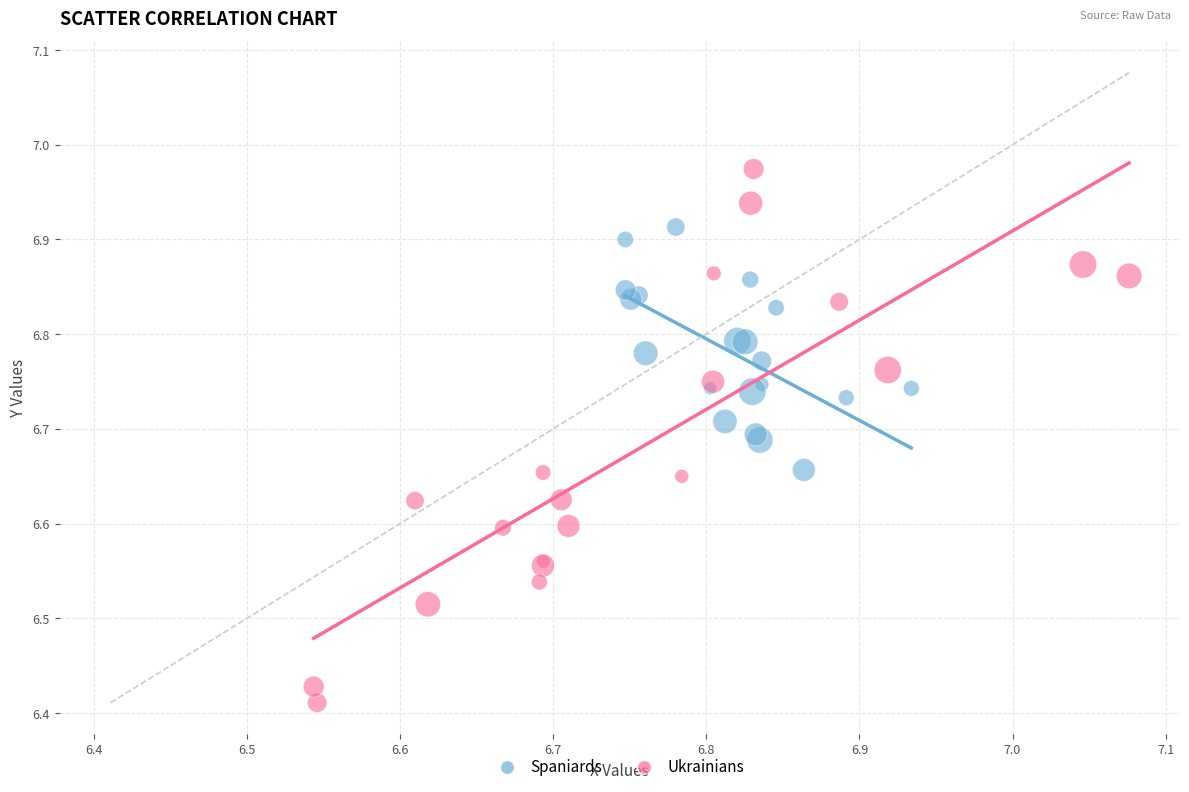

Which series contains the highest Y value?

Ukrainians